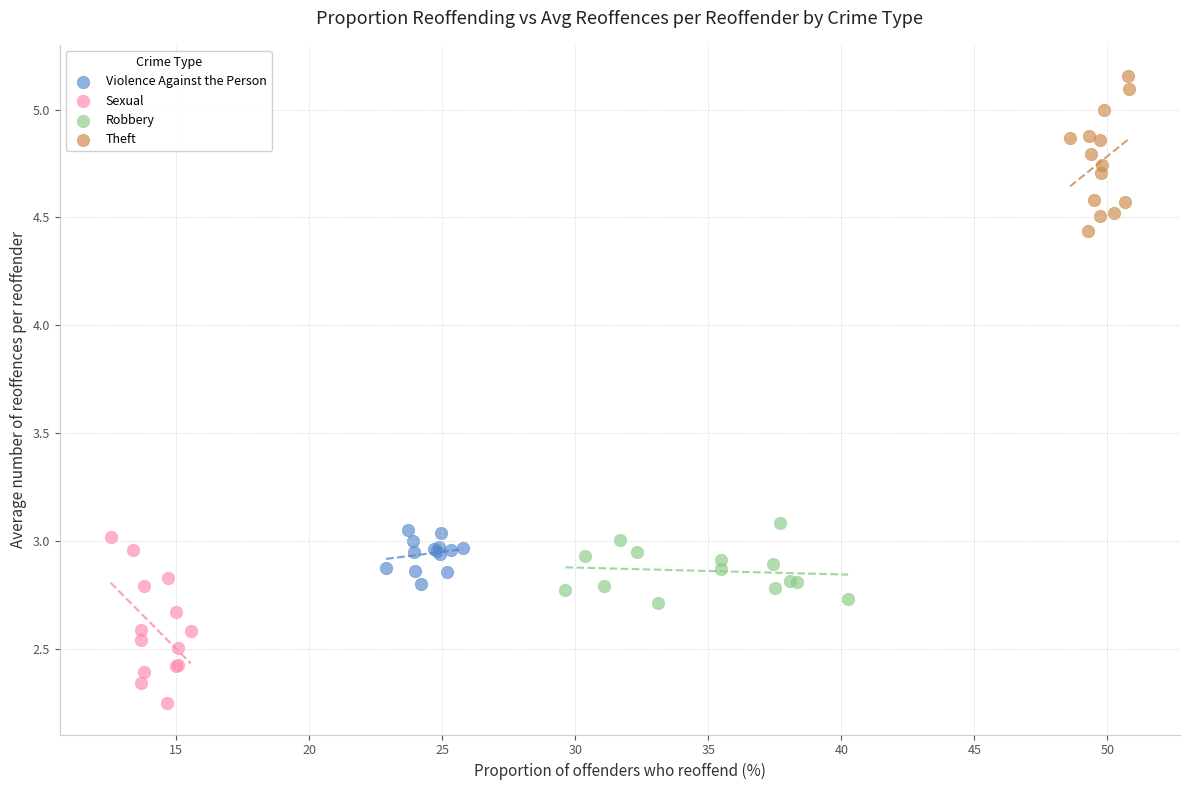

Which series reaches the maximum Y coordinate?

Theft